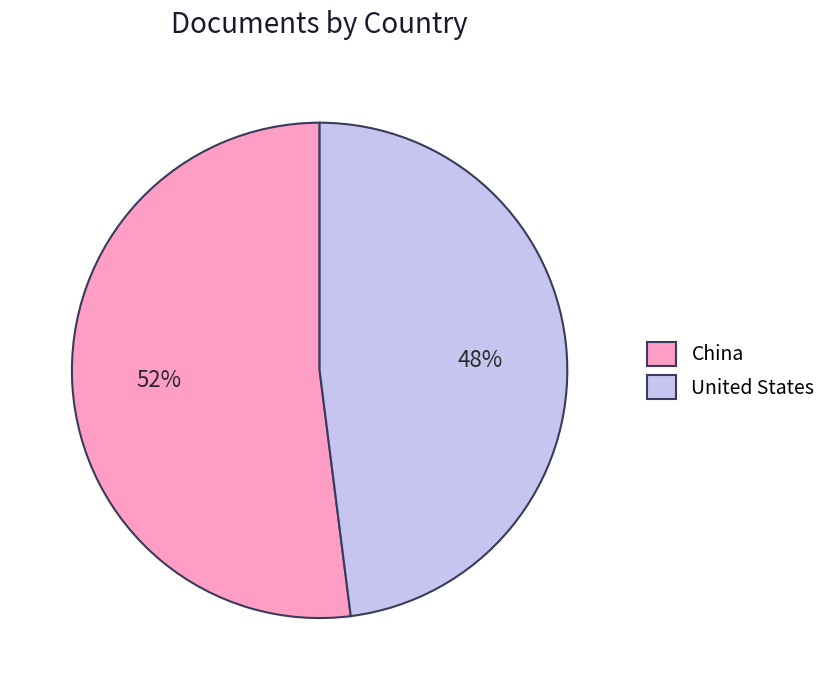

How many segments does this pie chart have?

2